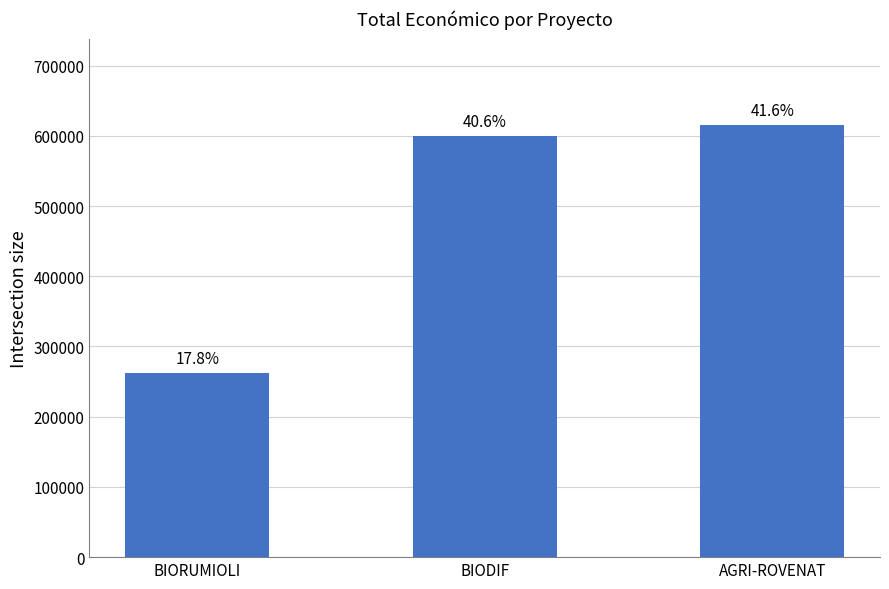

What is the difference between the second highest and minimum values?

337595